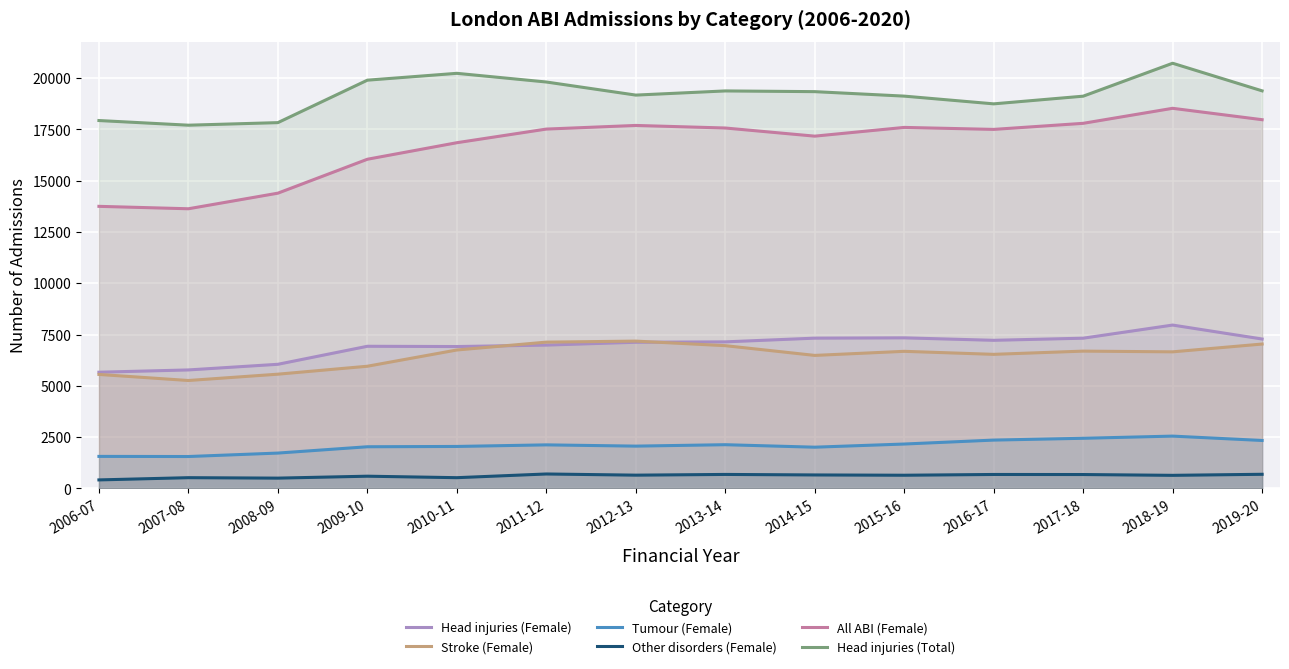

Does the chart display data point markers on the line(s)?

No